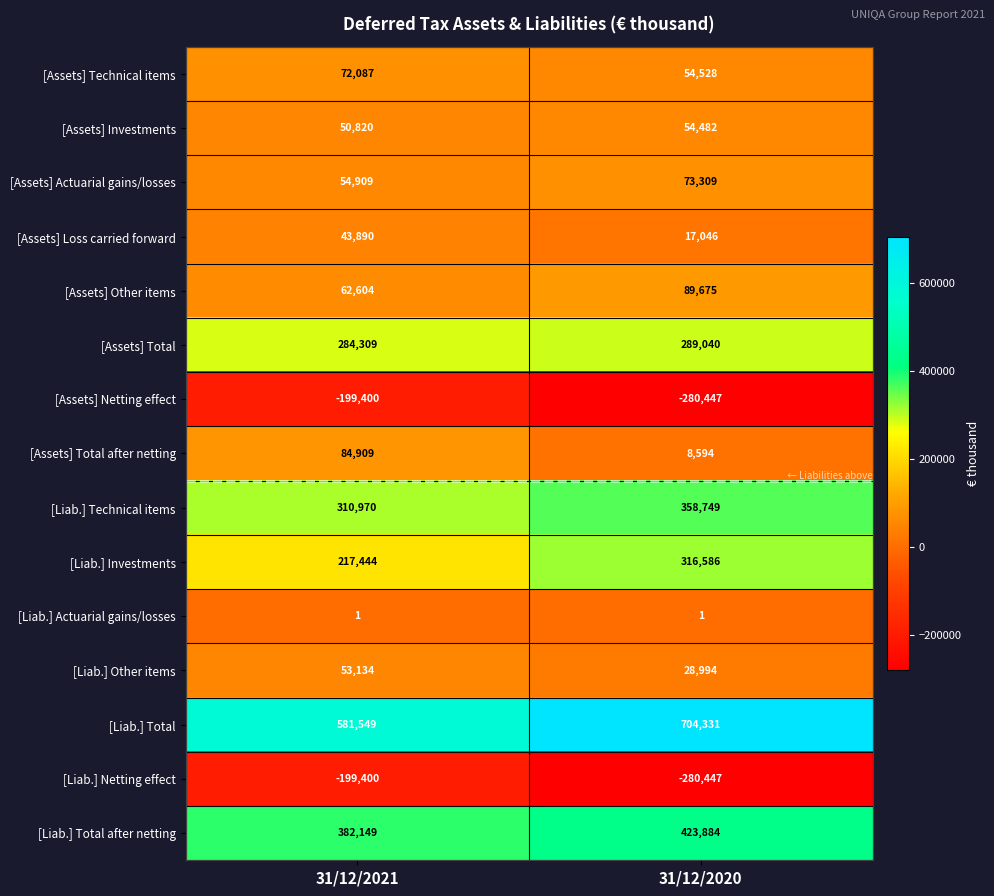

What is the total value across all series at 31/12/2020?

1858325